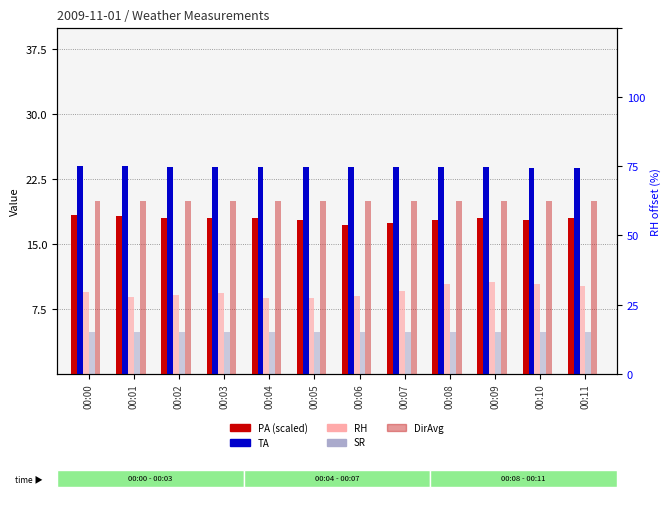

At 00:08, list the series in order from largest to smallest.

TA, DirAvg, PA (scaled), RH (offset), SR